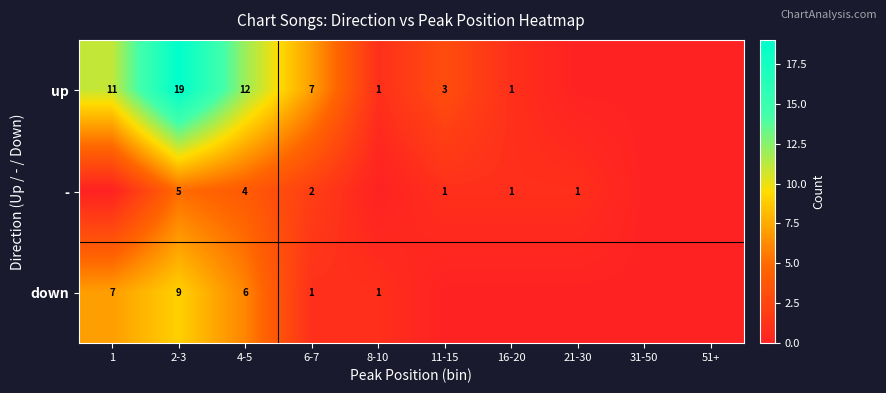

Is it true that - equals 2 at 4-5?

False